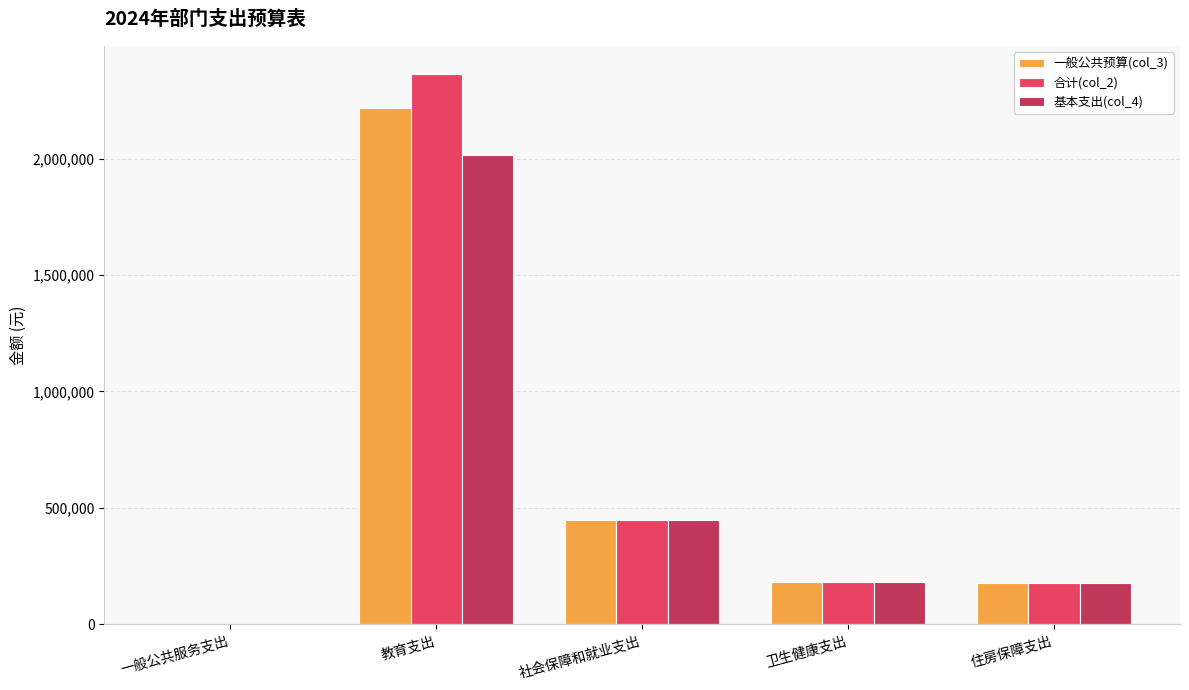

Which label corresponds to the largest value in the chart?

教育支出